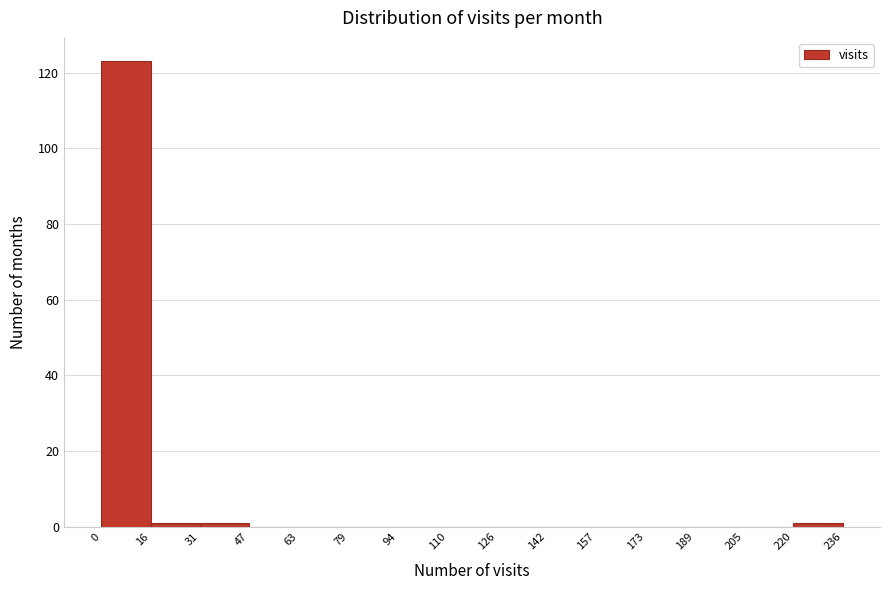

How tall is the bar that spans 0 to 16 on the x-axis? The values are not printed on the chart, so give them approximately, as read against the axis.

124